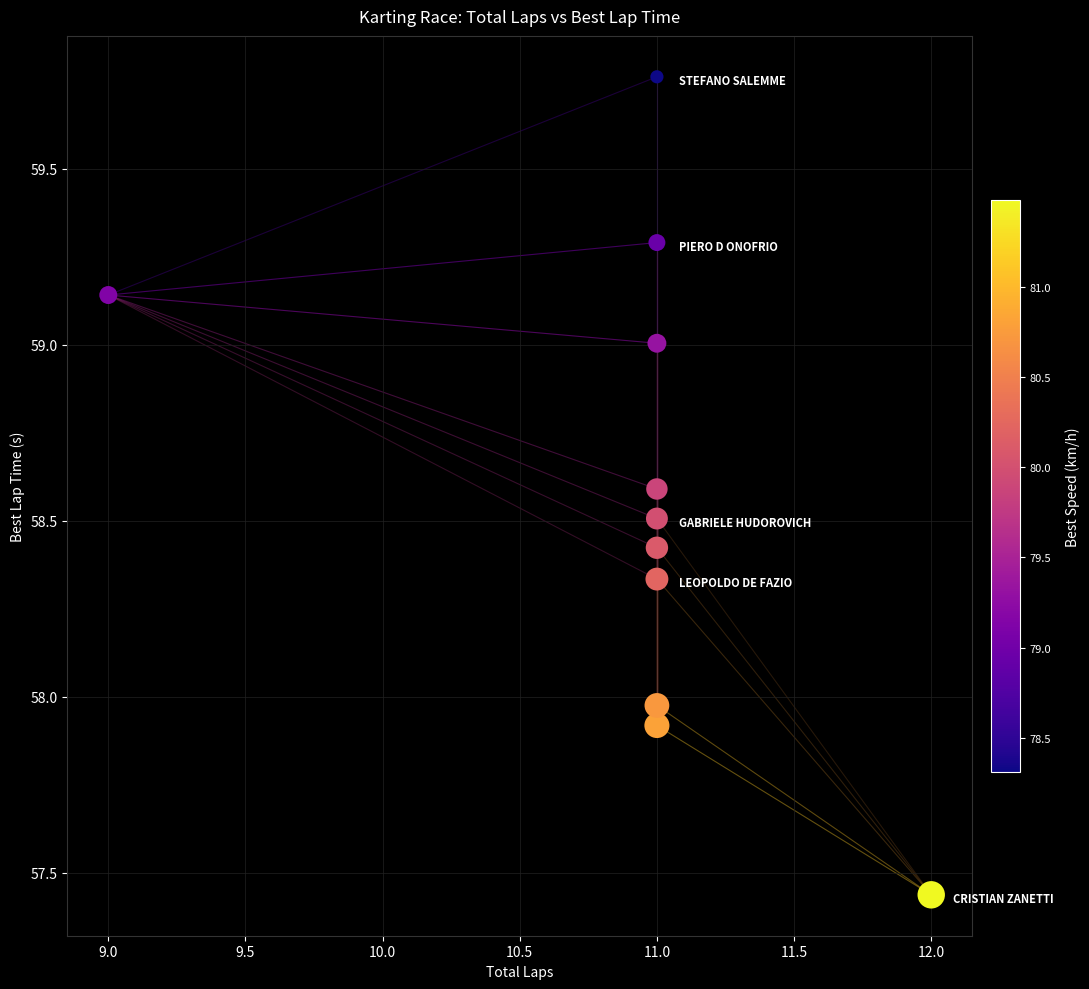

What is the range of Y values (max minus min)?

2.3